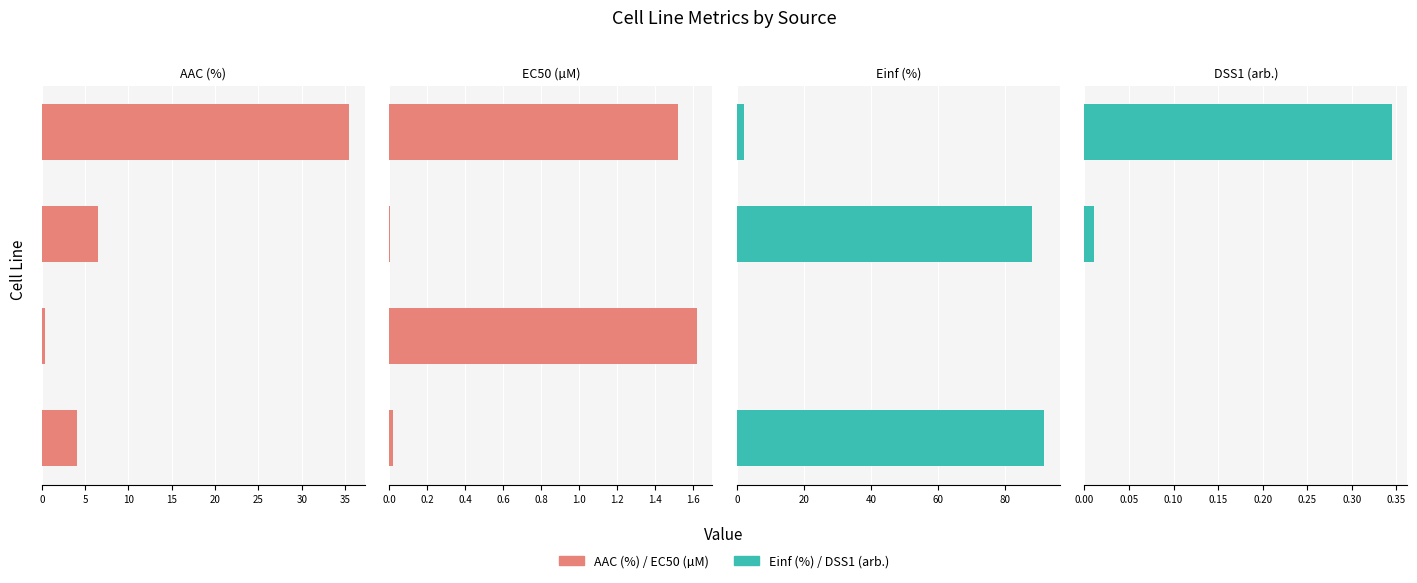

The value of AAC (%) at 15 is 12.7. True or false?

False